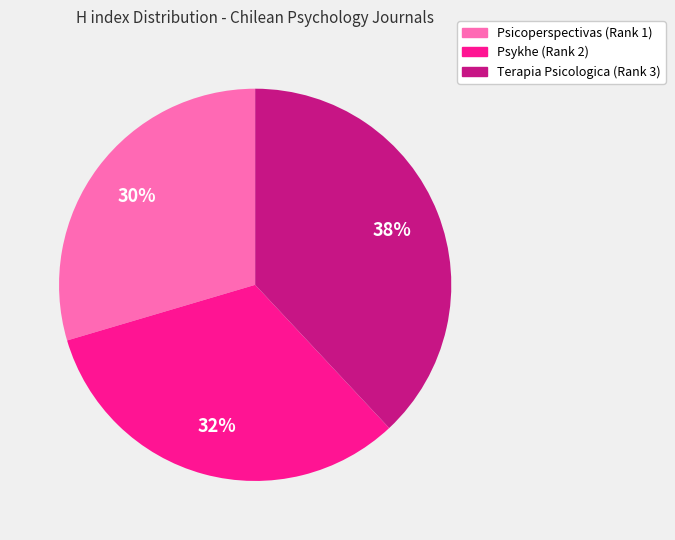

Rank the categories by value from lowest to highest.

Psicoperspectivas (Rank 1), Psykhe (Rank 2), Terapia Psicologica (Rank 3)